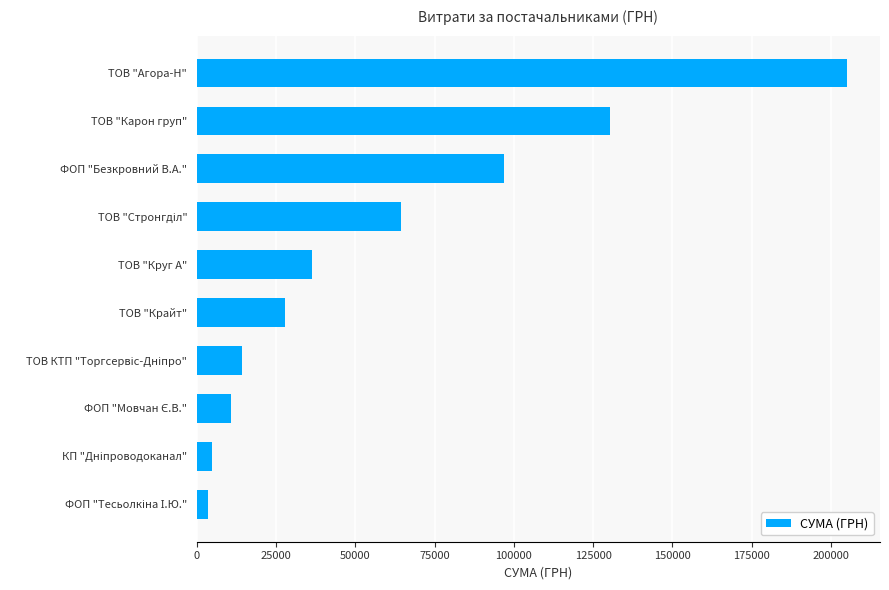

What is the minimum value shown in the chart?

3387.1